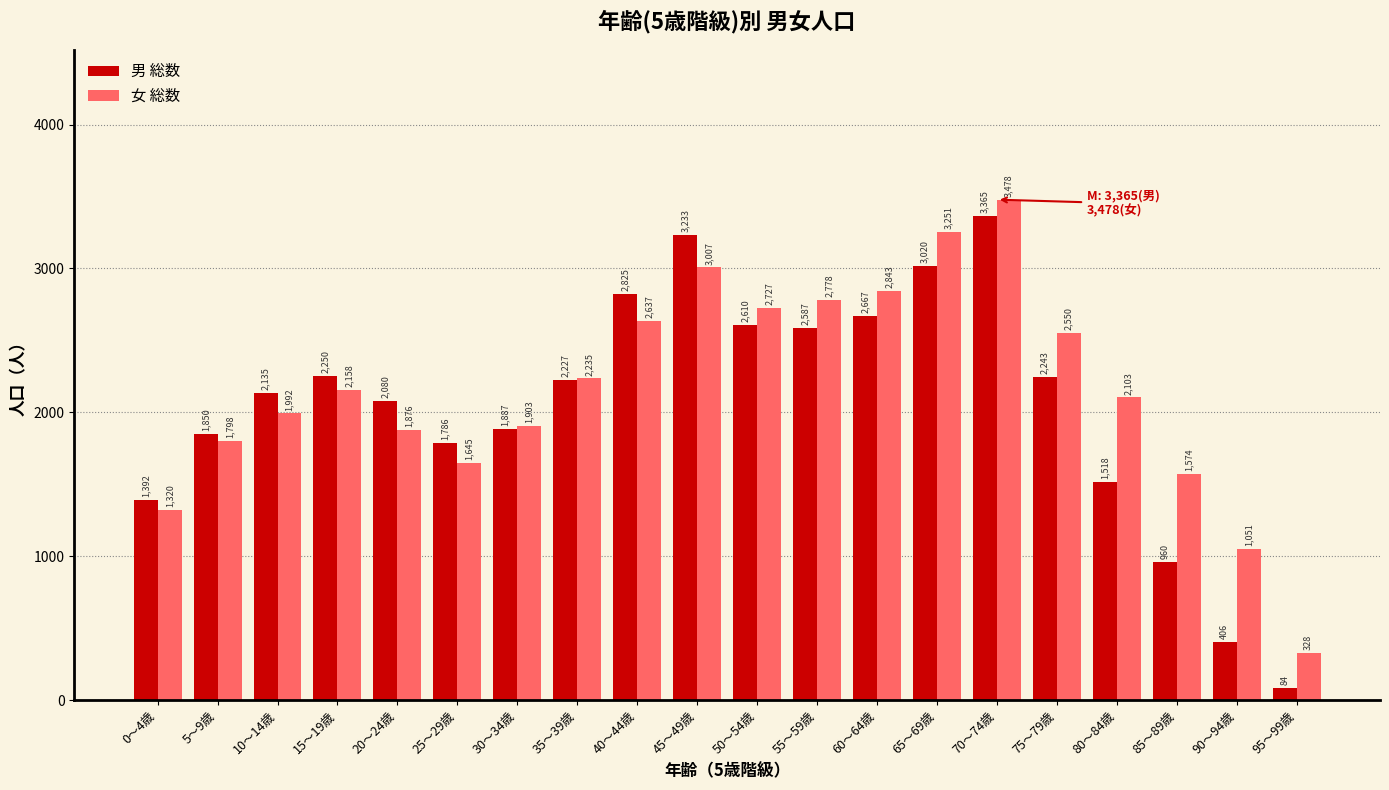

The 男 総数 series shows 2585 at 25～29歳. True or false?

False